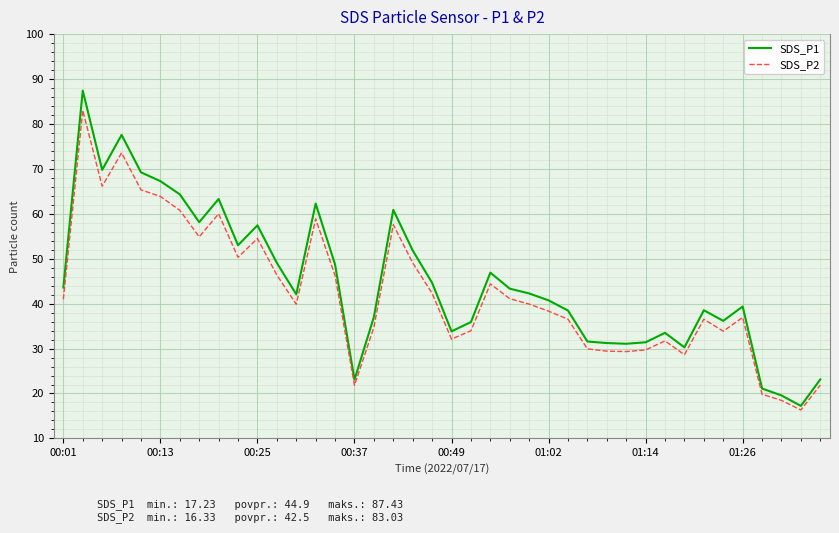

True or false: SDS_P2 has more than 0 interior local peaks.

True